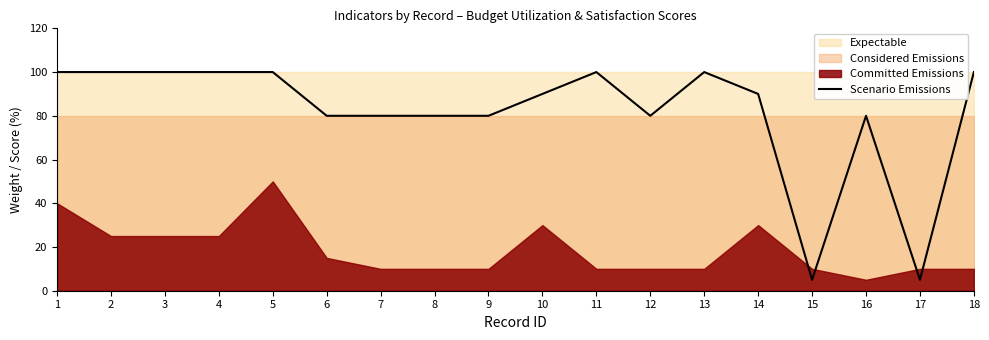

How many values are below 90?

8